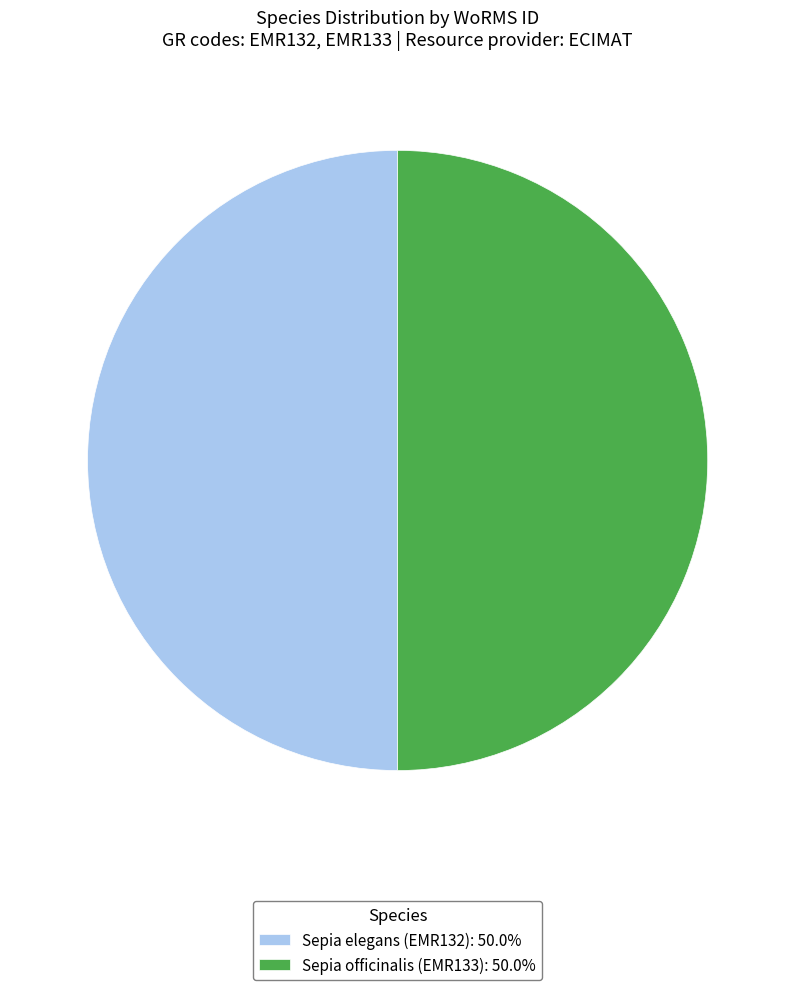

Approximately how many times larger is the value at Sepia elegans (EMR132): 50.0% compared to Sepia officinalis (EMR133): 50.0%?

1.0